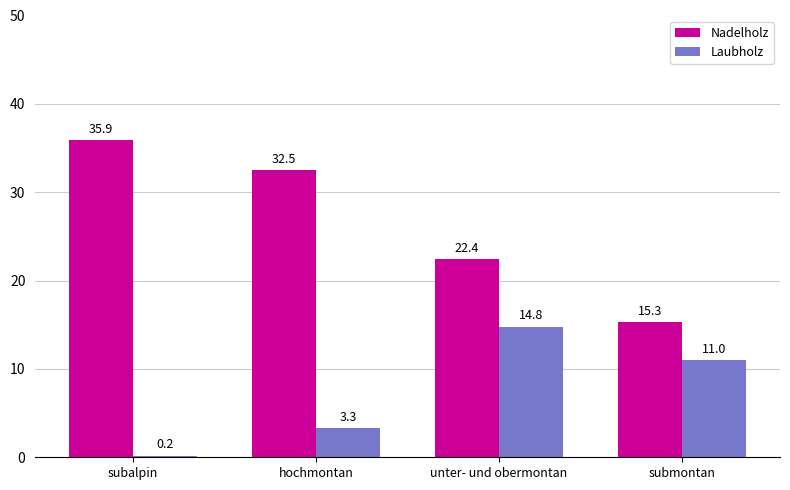

What is the total value across all series at hochmontan?

35.8